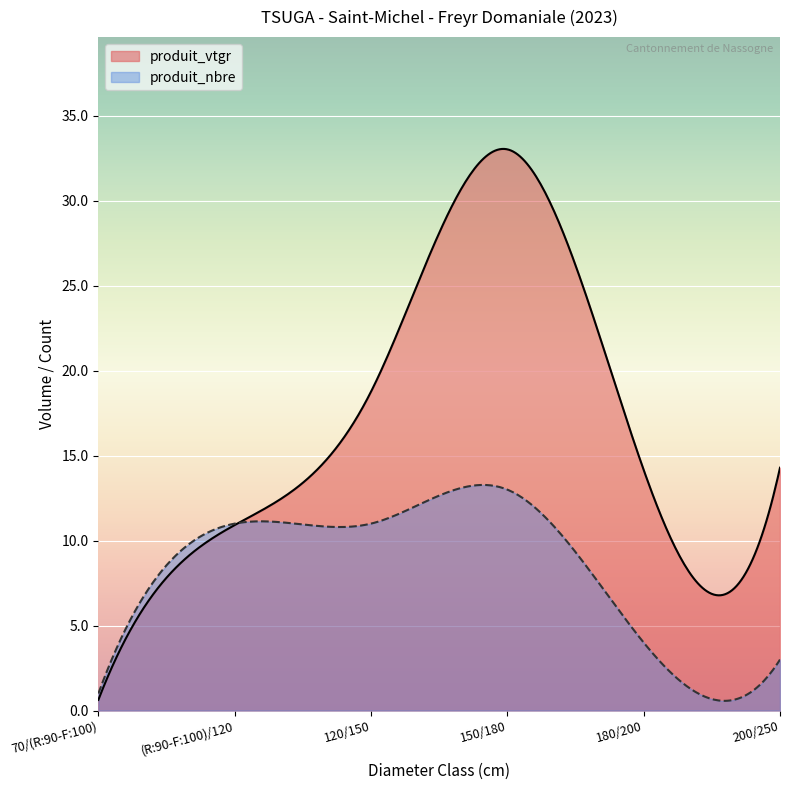

What is the value of the produit_nbre point at the 4th from the left?

13.0